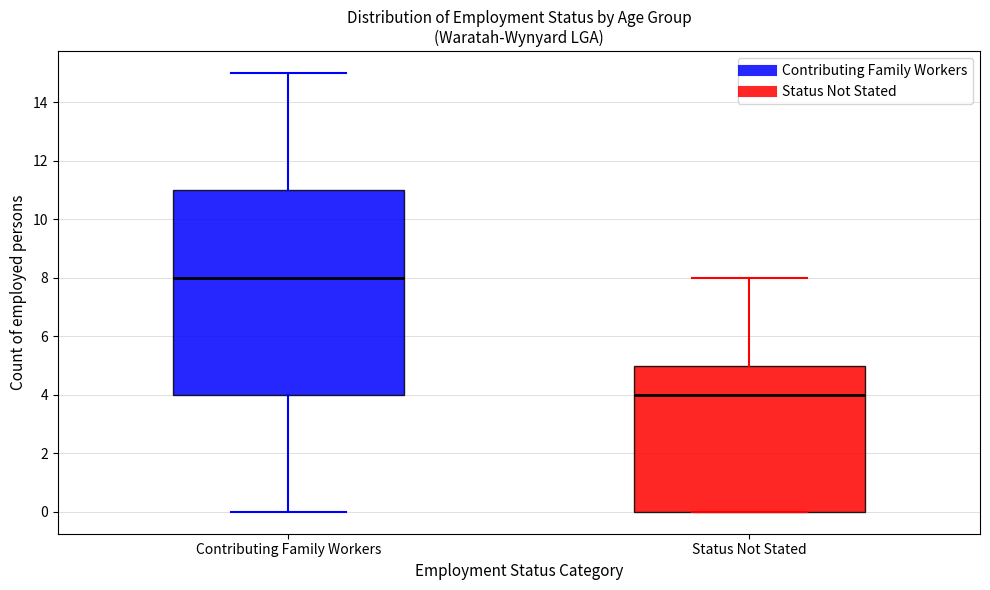

Which box is the tallest, from its lower edge to its upper edge?

Contributing Family Workers